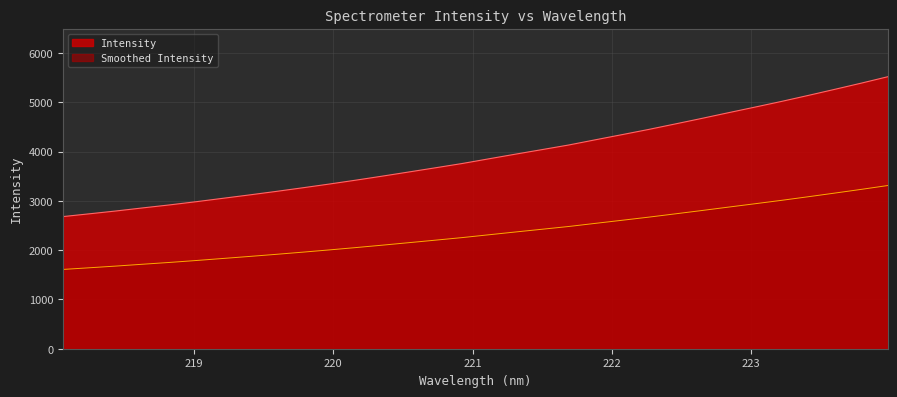

What is the label of the 13th point from the left?

220.3533